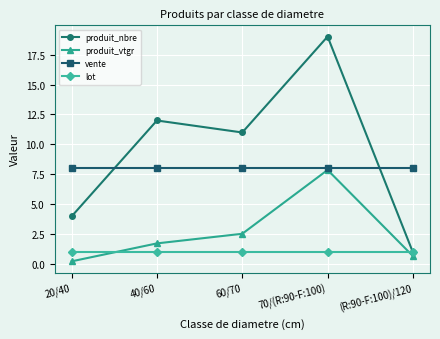

Count the number of data series in this chart.

4